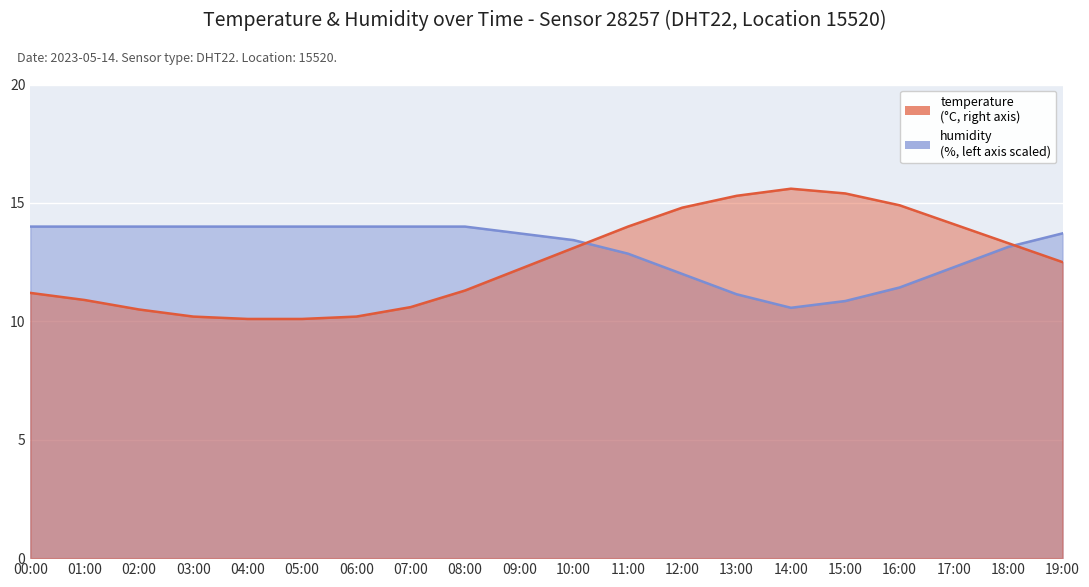

Which category has the highest value in the temperature series?

14:00